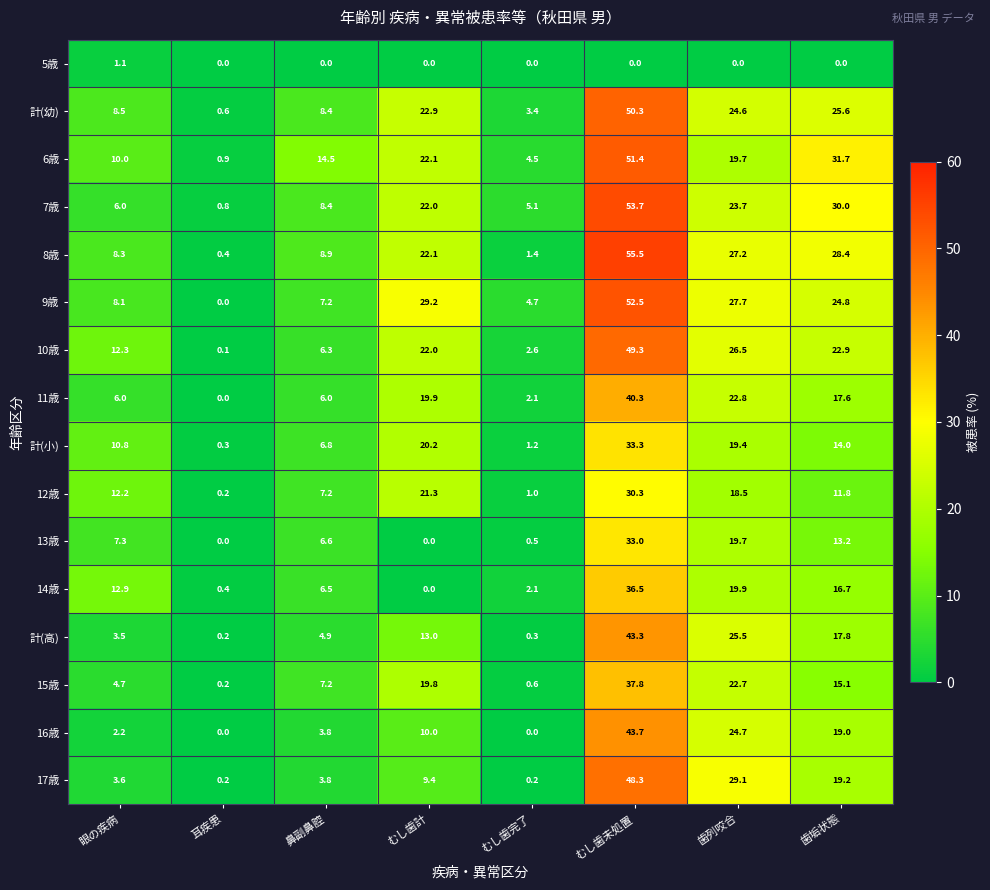

True or false: 11歳 has a value of 3.3 at むし歯完了.

False